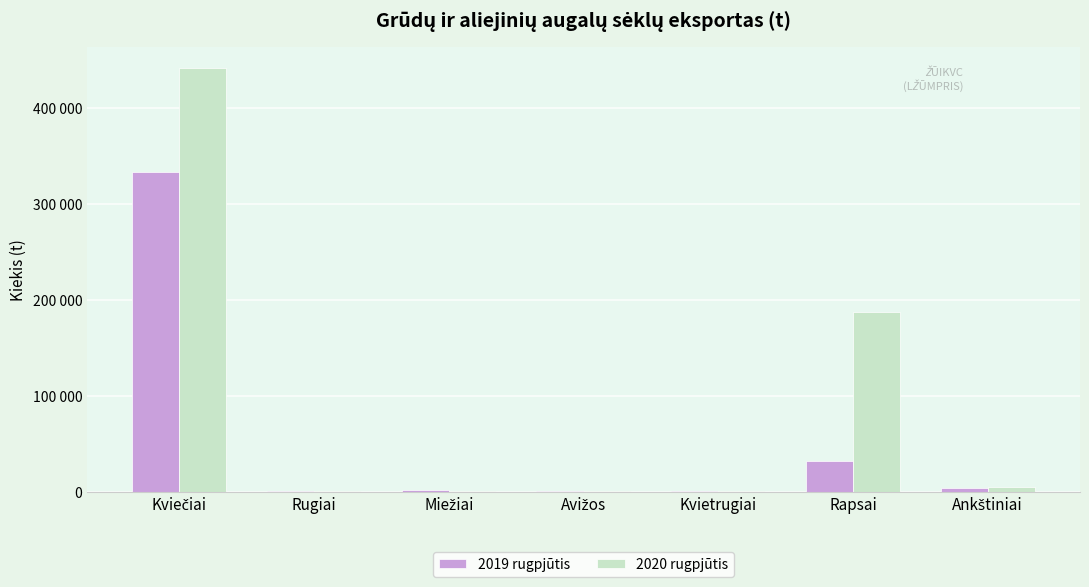

What are all the series names shown in the legend?

2019 rugpjūtis, 2020 rugpjūtis